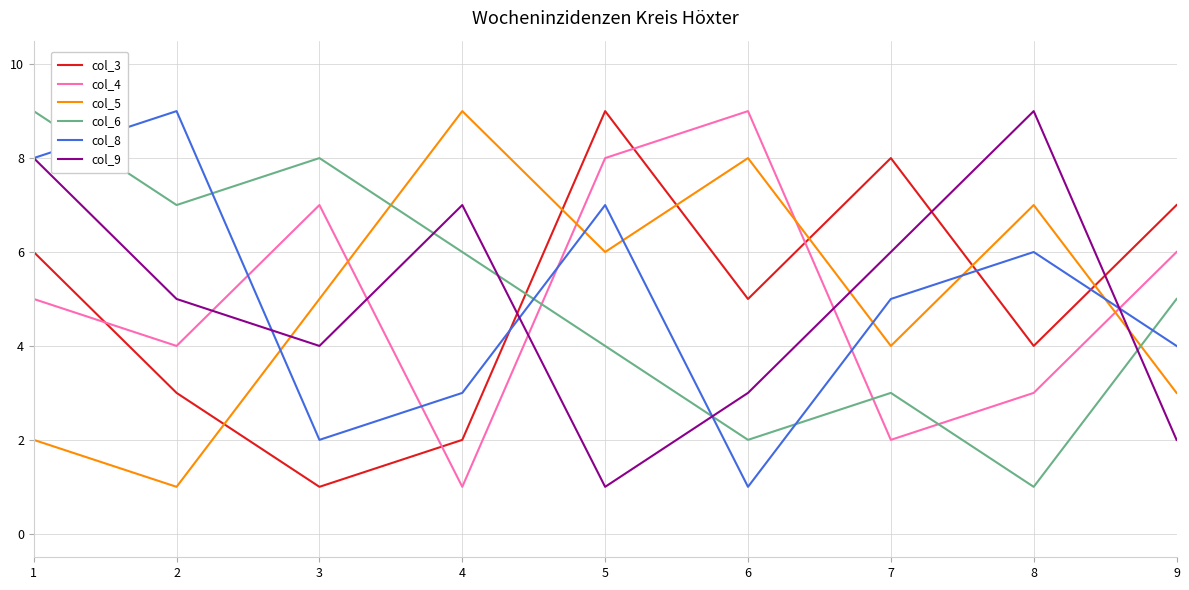

Reading left to right, transcribe all the data shown in this chart.

col_3: 1=6	2=3	3=1	4=2	5=9	6=5	7=8	8=4	9=7
col_4: 1=5	2=4	3=7	4=1	5=8	6=9	7=2	8=3	9=6
col_5: 1=2	2=1	3=5	4=9	5=6	6=8	7=4	8=7	9=3
col_6: 1=9	2=7	3=8	4=6	5=4	6=2	7=3	8=1	9=5
col_8: 1=8	2=9	3=2	4=3	5=7	6=1	7=5	8=6	9=4
col_9: 1=8	2=5	3=4	4=7	5=1	6=3	7=6	8=9	9=2